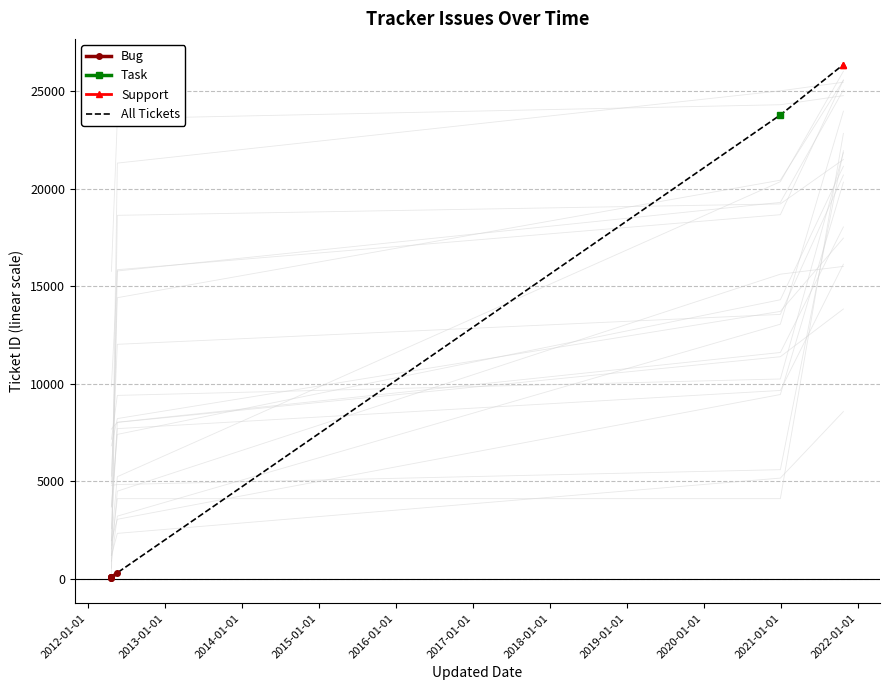

The value at 2012-04-23 is 75. True or false?

True